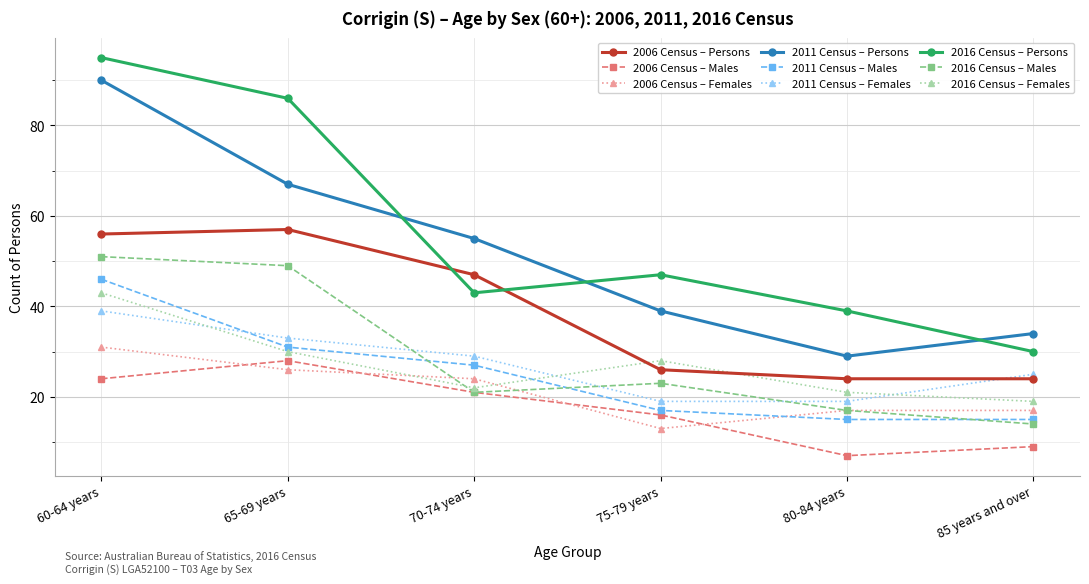

True or false: 2011 Census – Females and 2016 Census – Persons intersect in this chart.

False